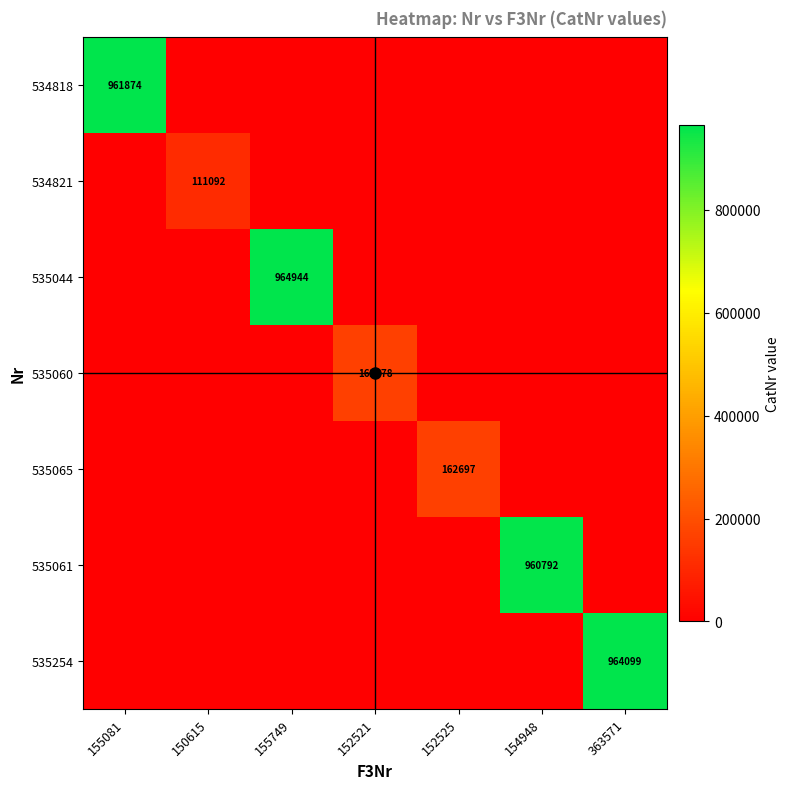

What is the difference between the maximum and minimum values in the 535254 series?

964099